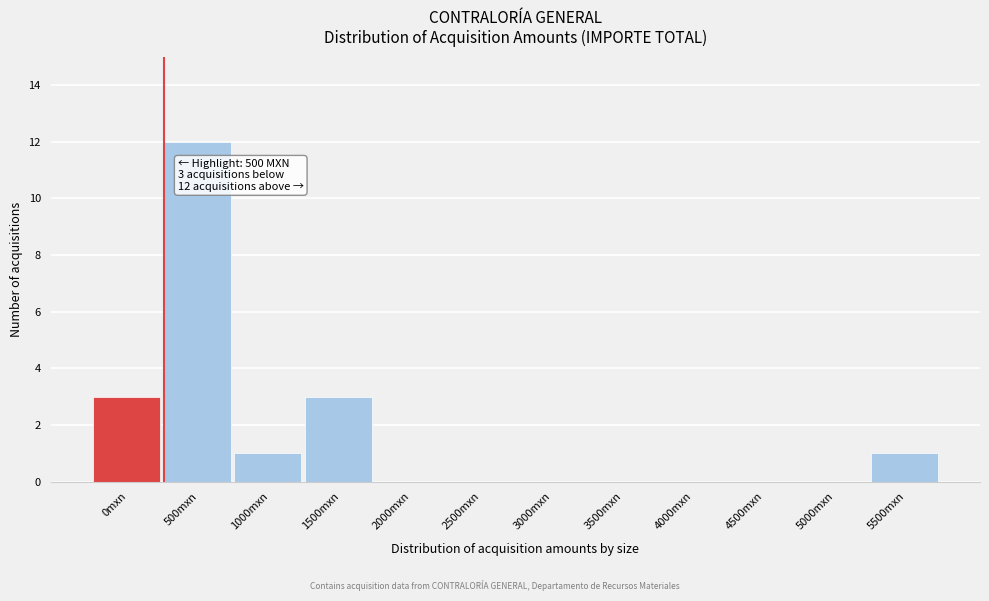

Reading right to left, transcribe all the data shown in this chart.

5500mxn=1	5000mxn=0	4500mxn=0	4000mxn=0	3500mxn=0	3000mxn=0	2500mxn=0	2000mxn=0	1500mxn=3	1000mxn=1	500mxn=12	0mxn=3